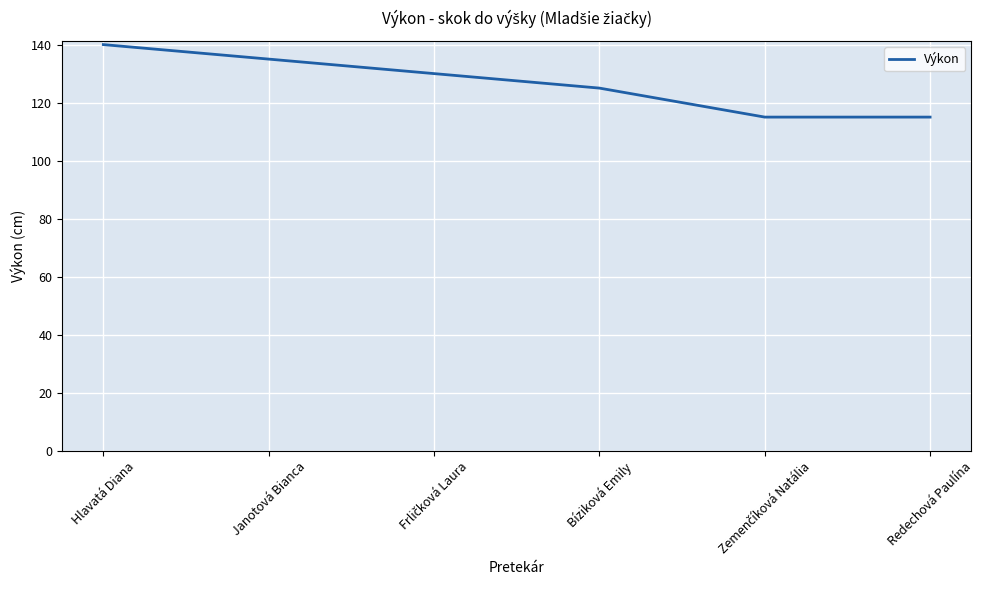

Which label corresponds to the largest value in the chart?

Hlavatá Diana